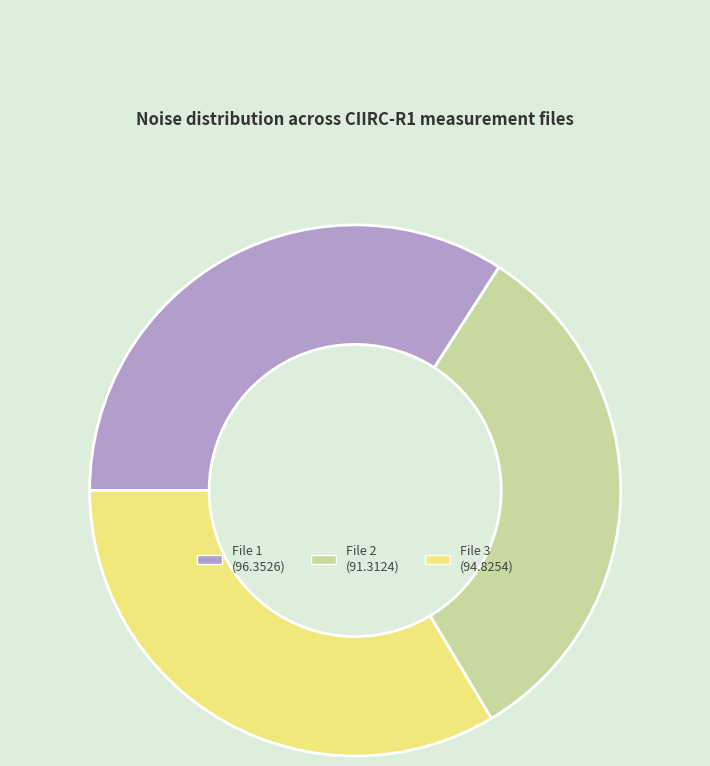

Is there a majority slice in this chart?

No